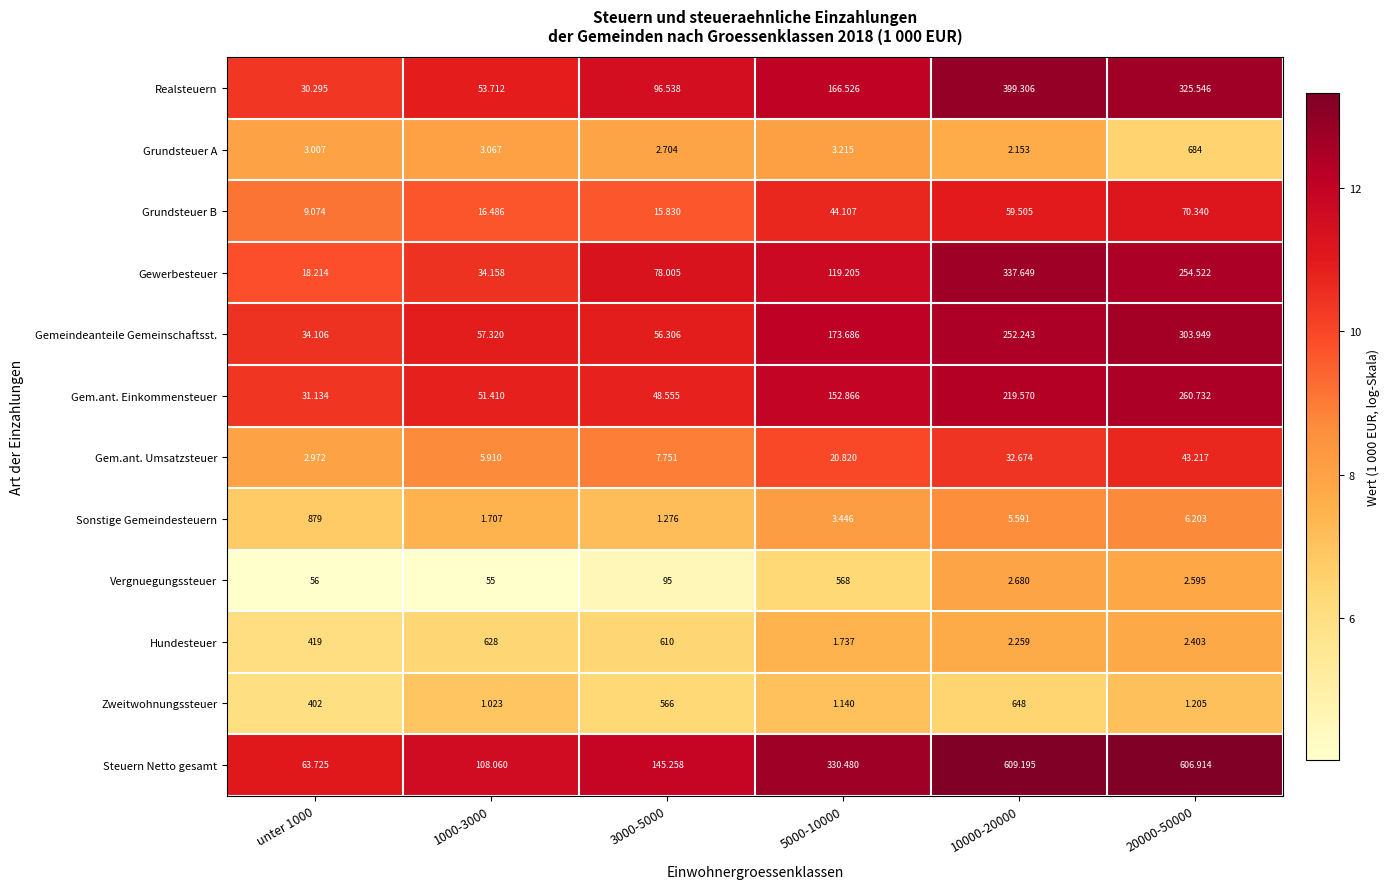

Which series changed the most between 3000-5000 and 20000-50000?

Grundsteuer A